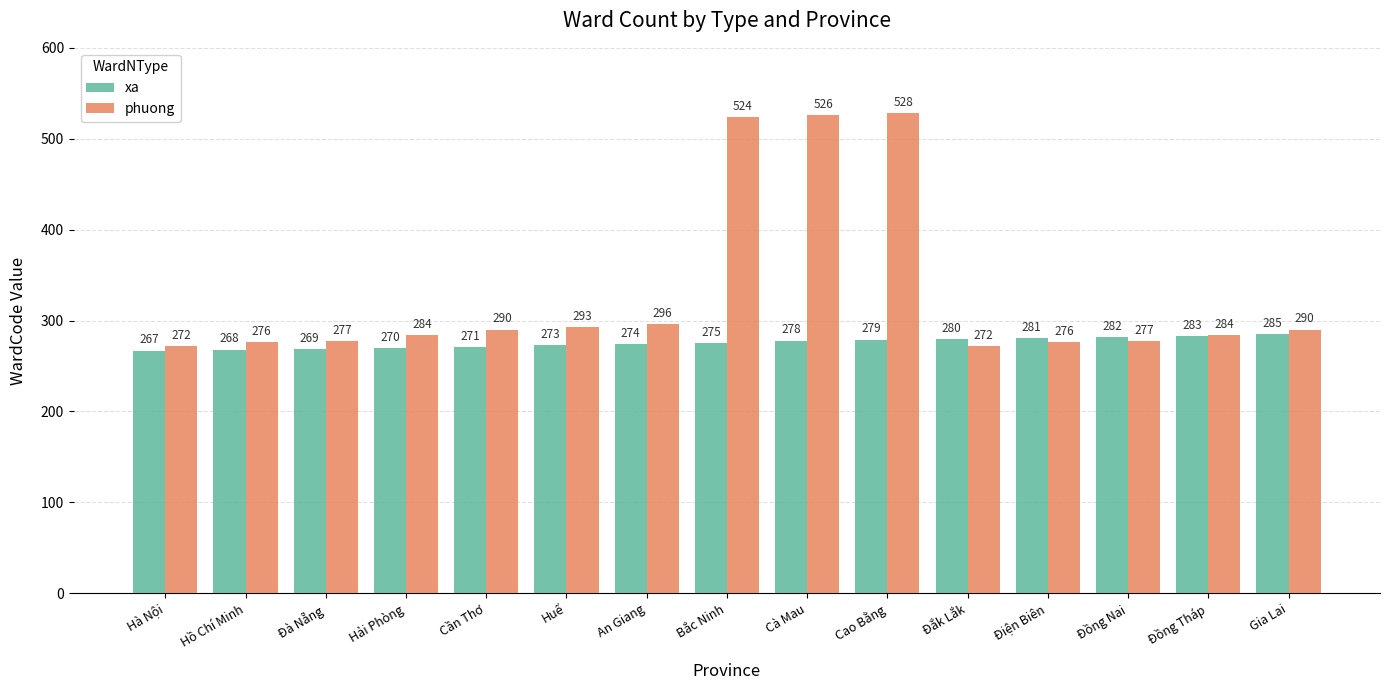

What position from the right is Hồ Chí Minh?

14